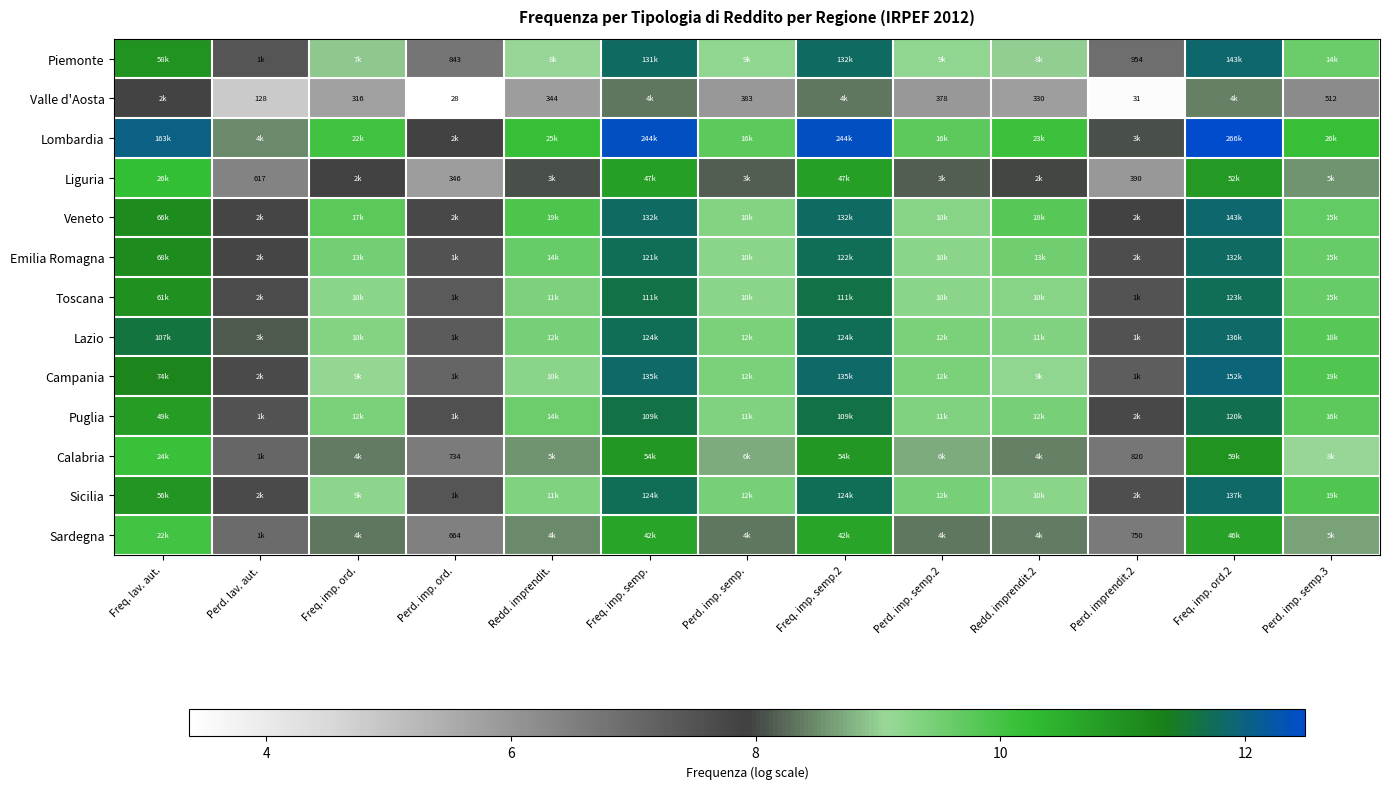

Read the Valle d'Aosta value at Perd. imp. ord..

3.4